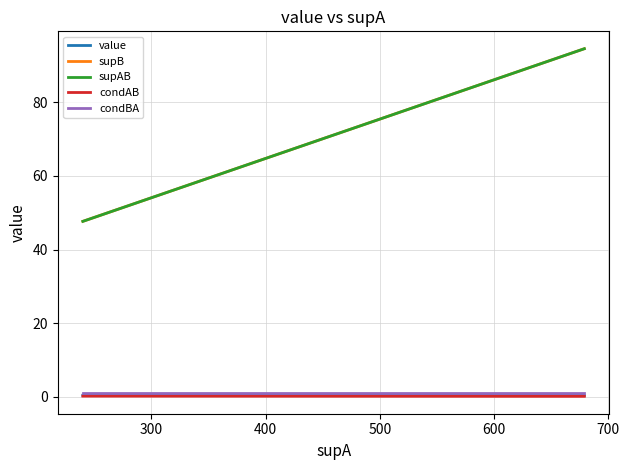

Is the value of supAB at 300 greater than the value of condBA at 300?

Yes